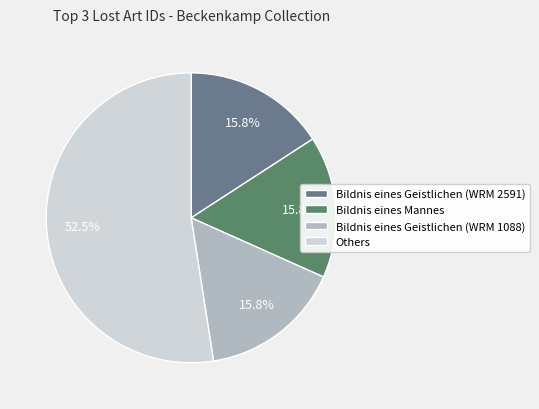

What is the ratio of the value at Bildnis eines Mannes to the value at Others?

0.3